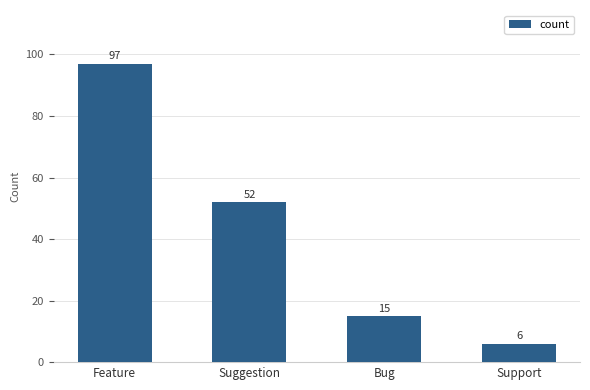

Is it true that the value at Feature is 145?

False